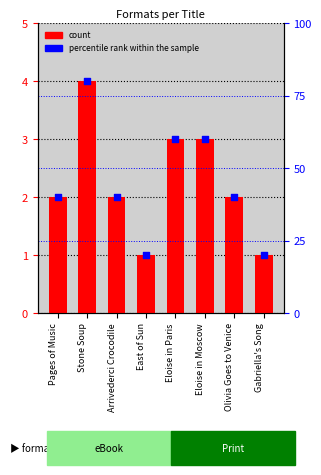

Which series has the largest total across all categories?

percentile rank within the sample